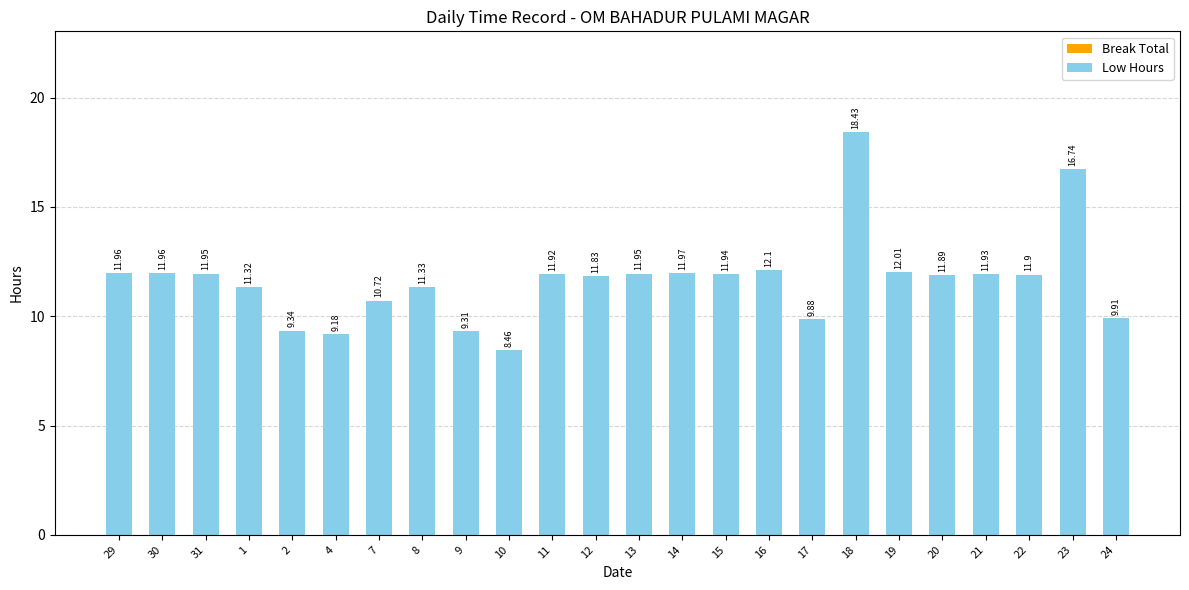

What is the change in value from 30 to 17?

-2.1